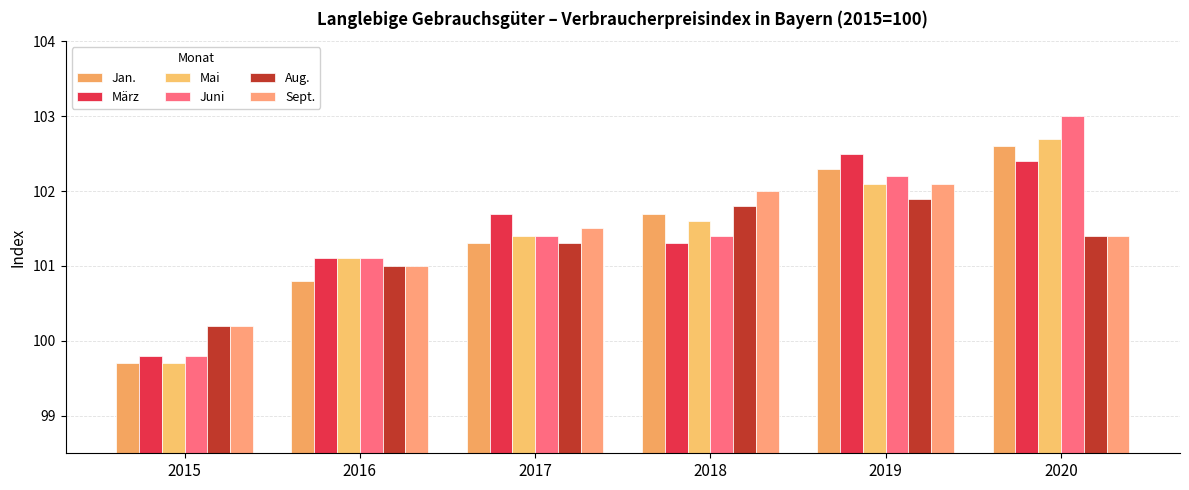

What value does the März series have at 2018?

101.3